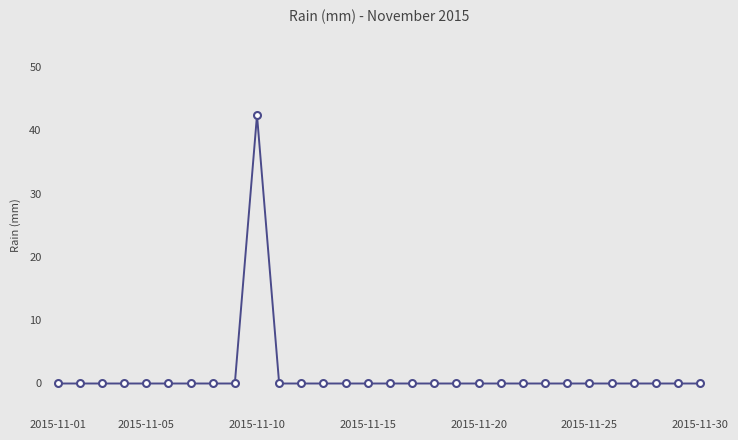

What is the greatest value displayed?

42.4